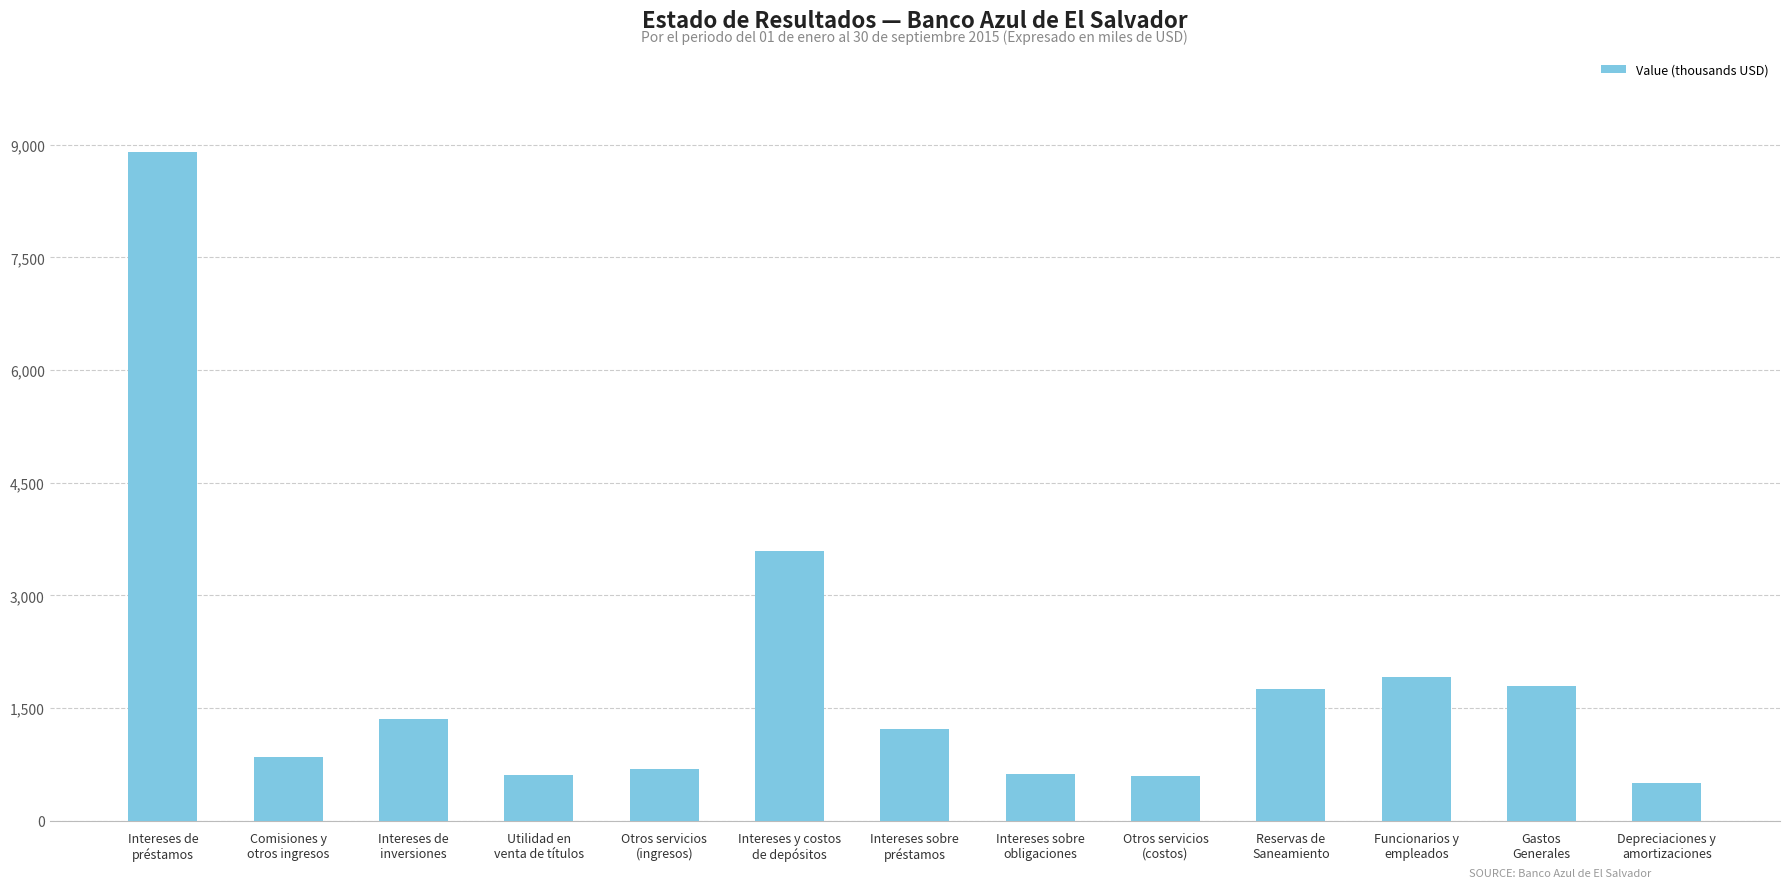

What is the difference between the maximum and second lowest values?

8302.8